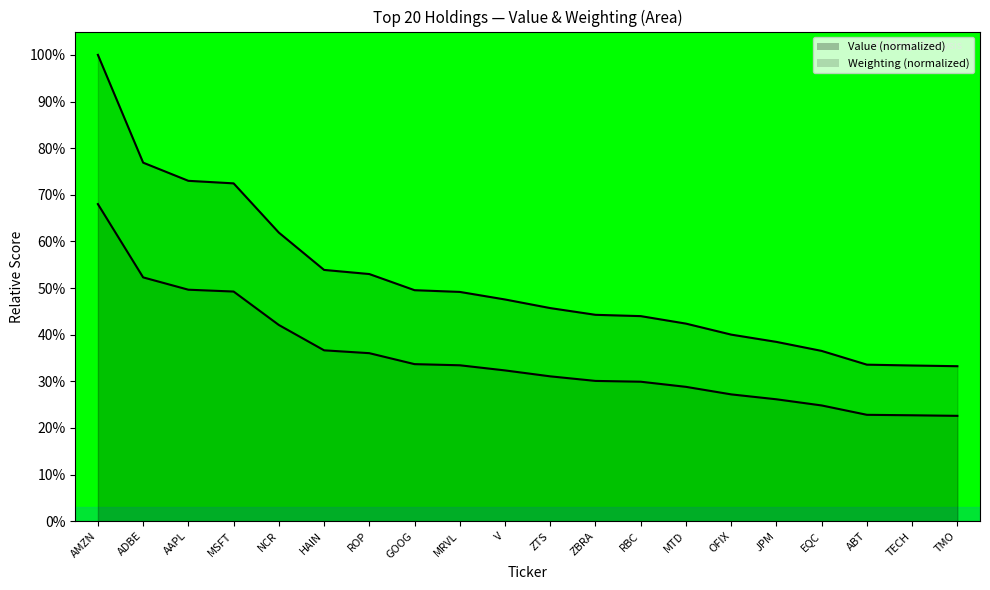

The value of Value at NCR is 61.9. True or false?

True